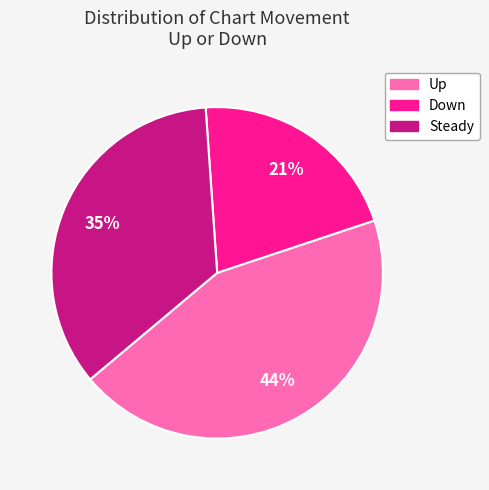

To the nearest percent, what is the difference between the largest and smallest slice percentages?

23%